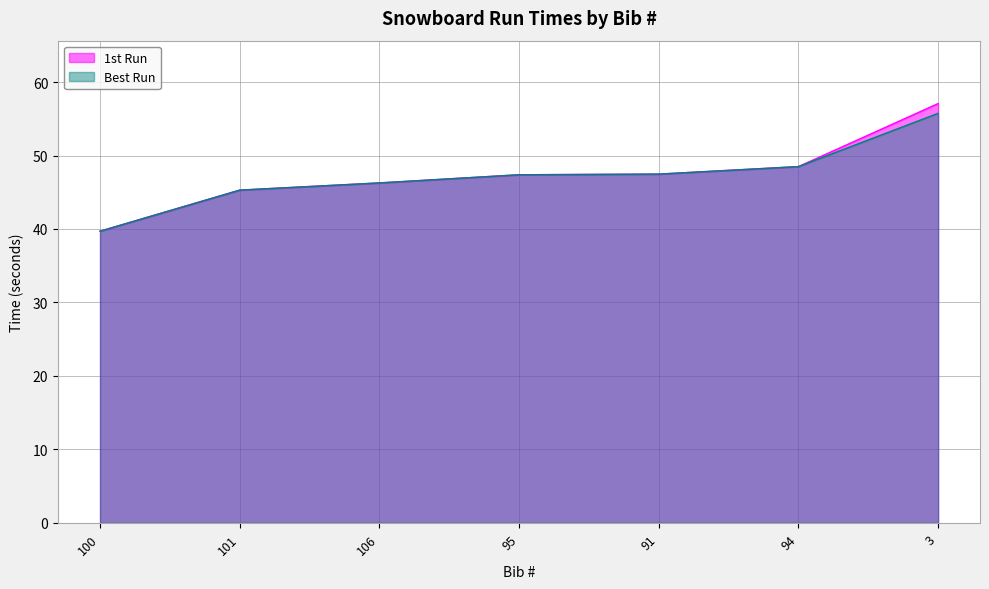

True or false: Best Run has more than 0 points higher than both neighbors.

False